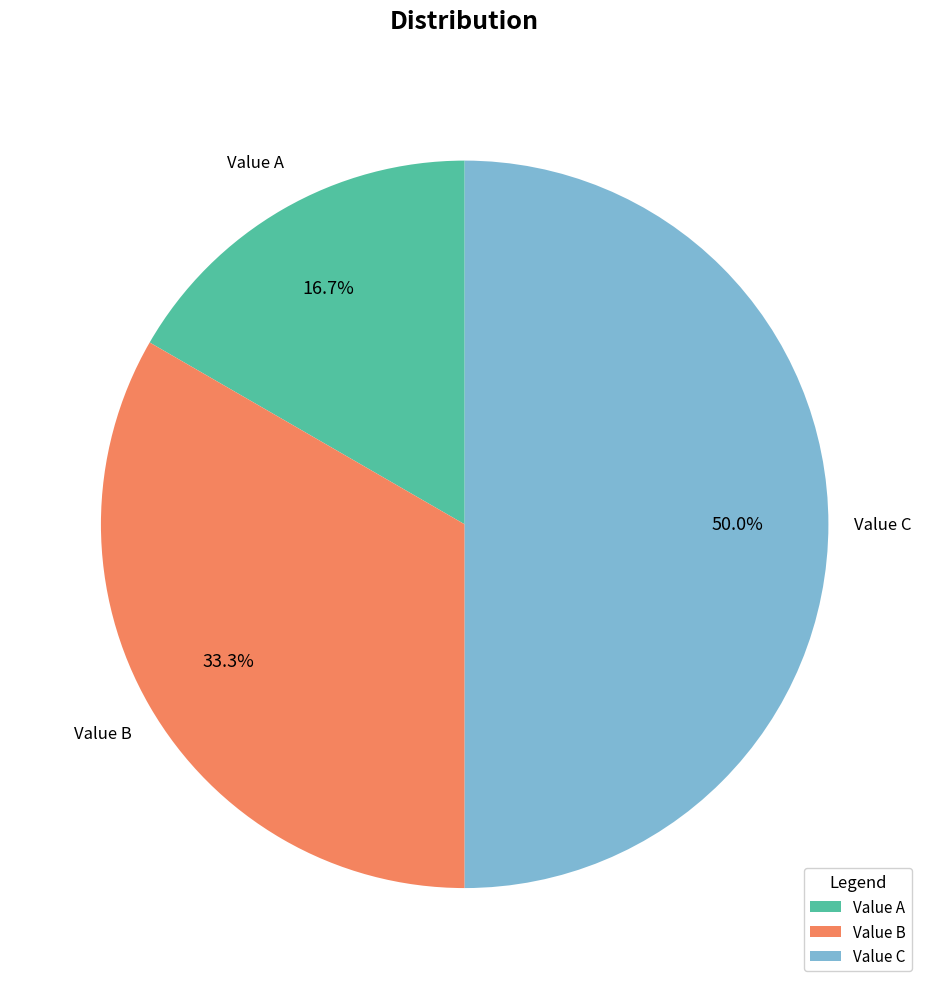

What is the ratio of the value at Value C to the value at Value B?

1.5